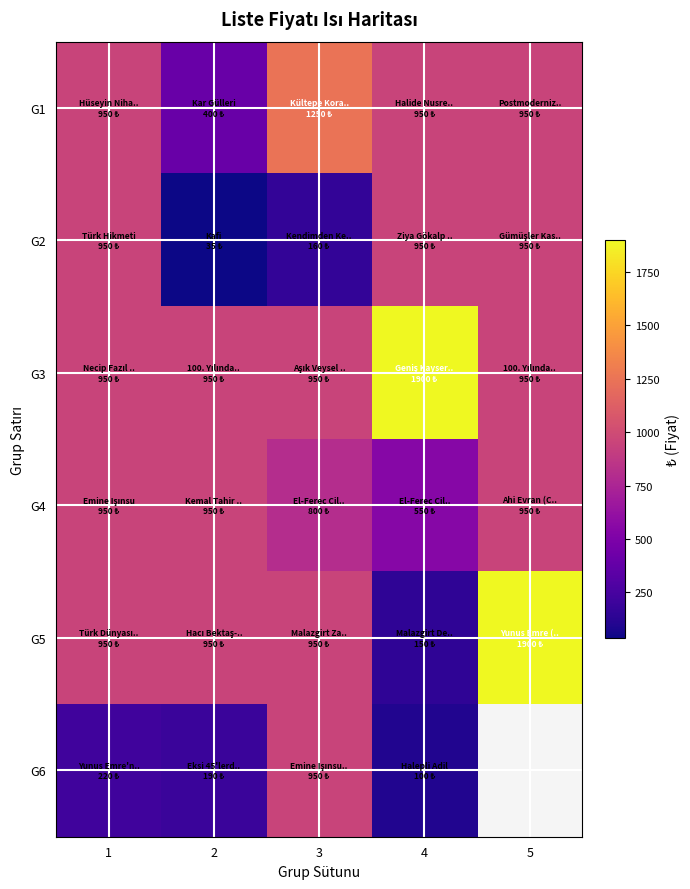

At which category is the sum across all series the highest?

3